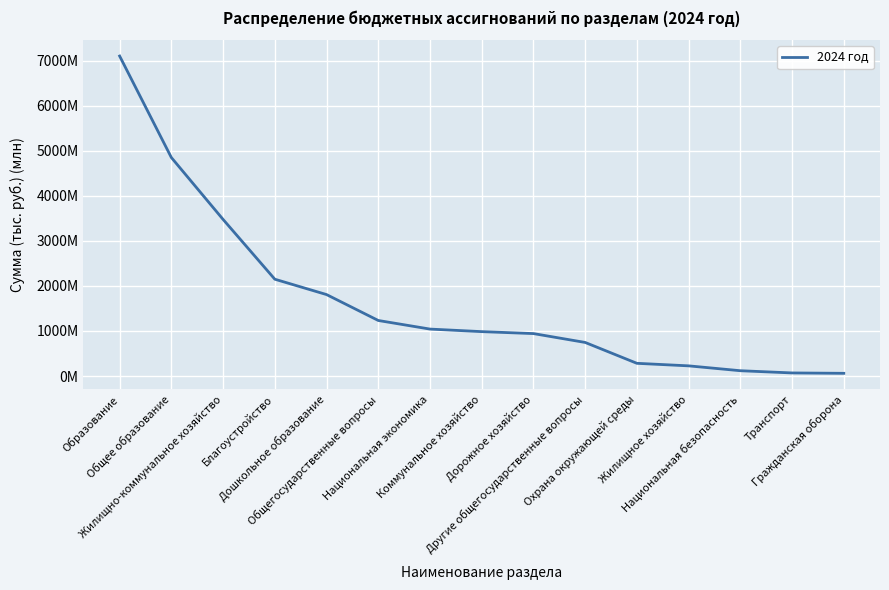

Is this an area chart (filled region under the line)?

No